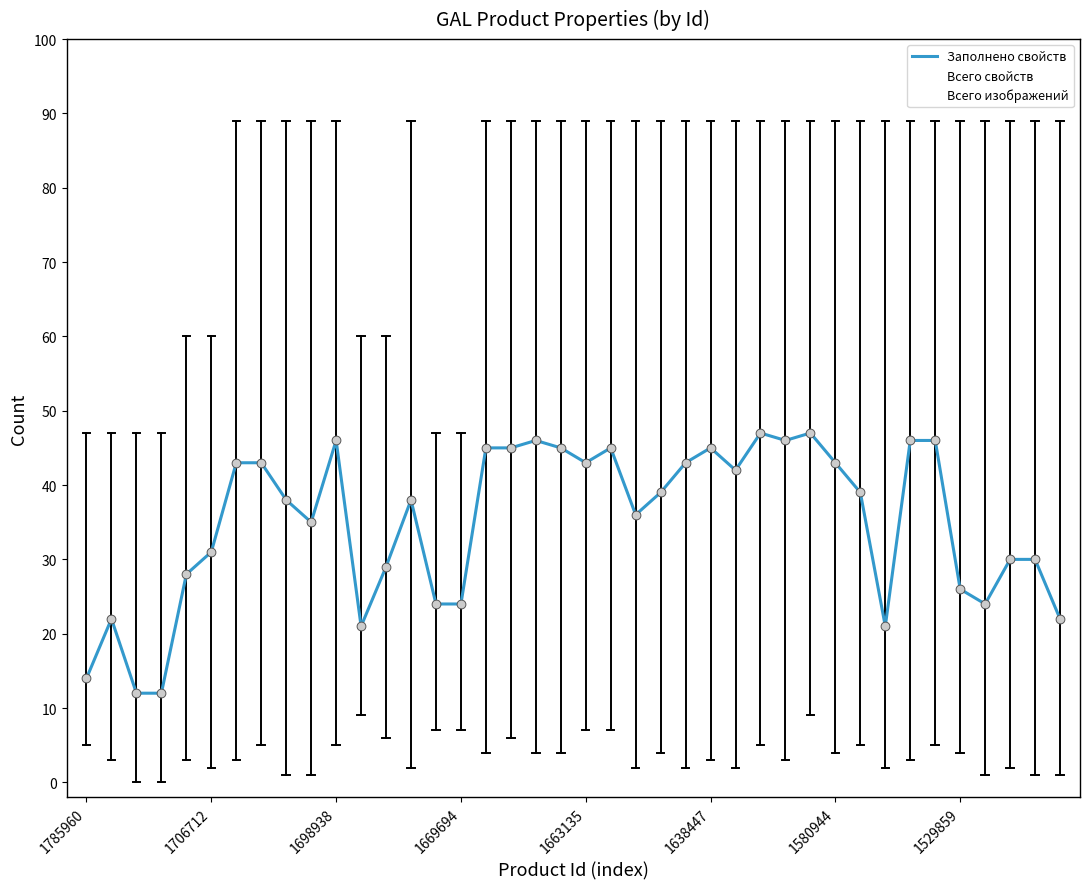

Which series has the largest range (max minus min)?

Всего свойств